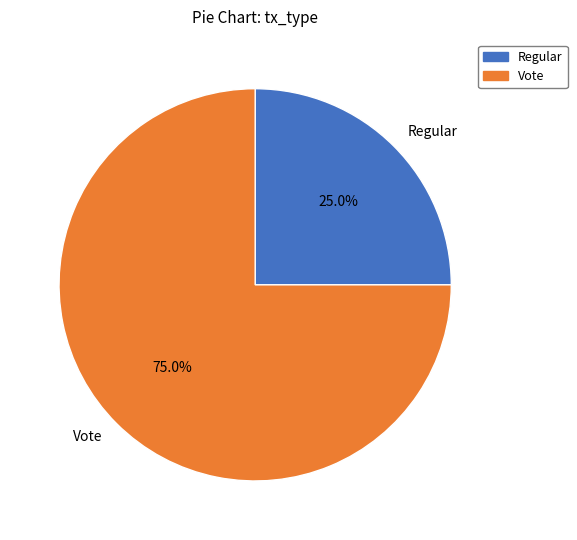

What is the largest slice in the pie chart?

Vote